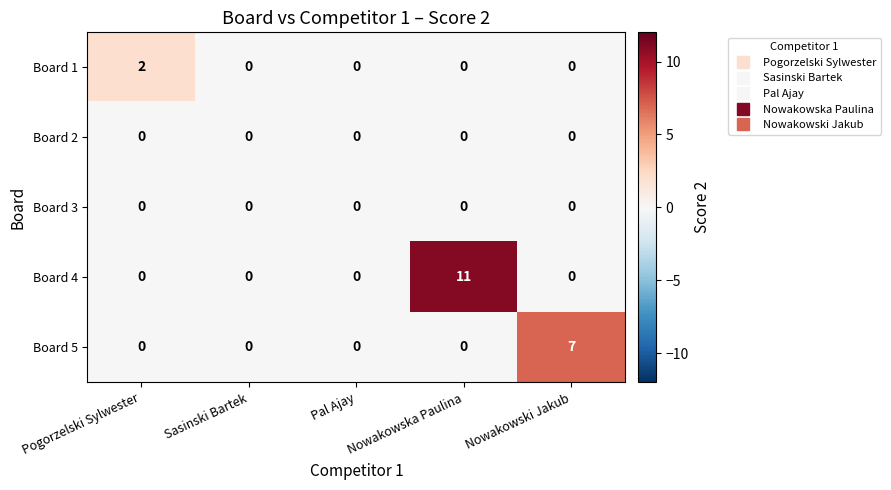

How many series are shown in this chart?

5